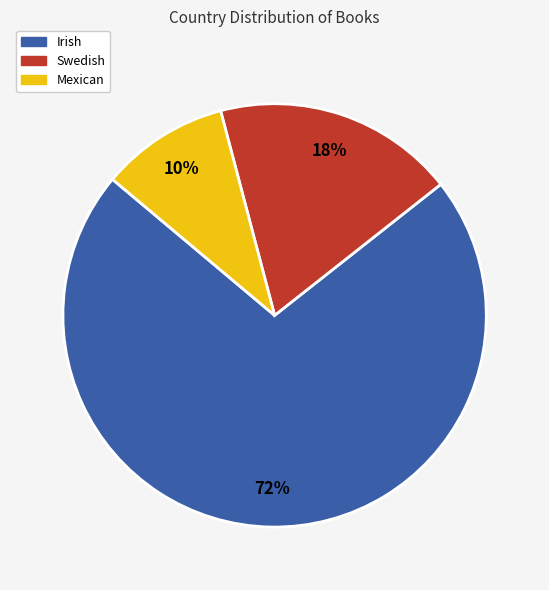

What percentage is the Swedish slice, to the nearest percent?

18%